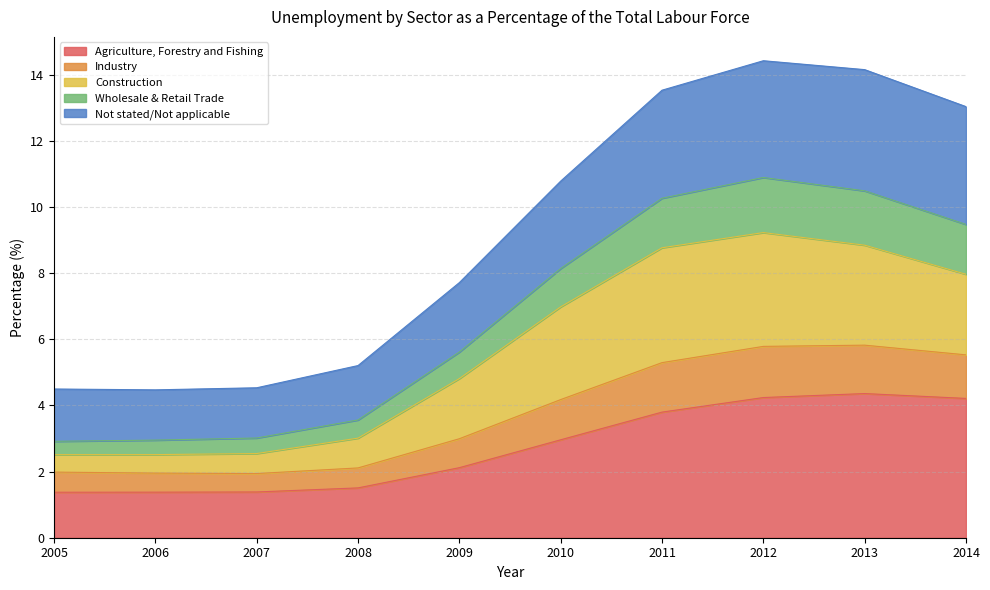

What is the minimum value for Agriculture, Forestry and Fishing?

1.4